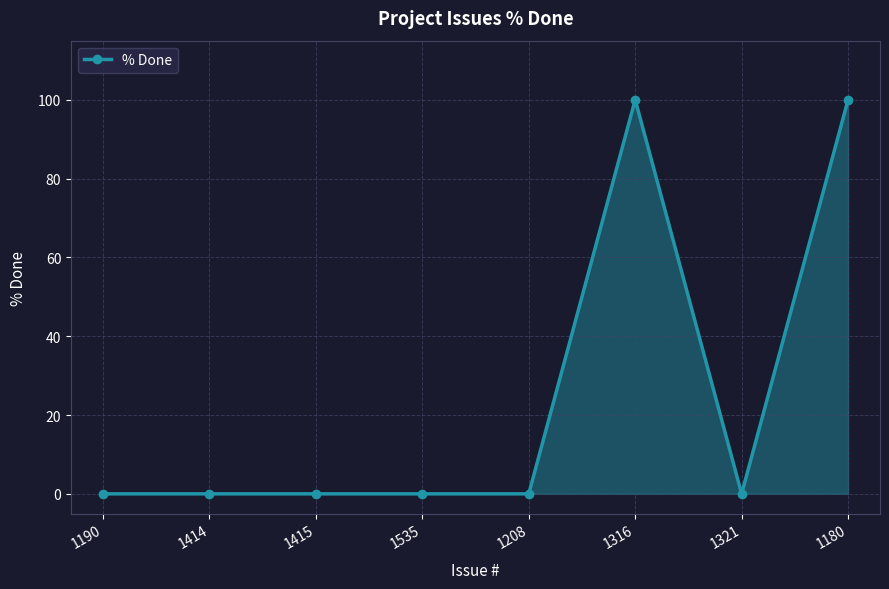

True or false: the data shows 100 at 1180.

True